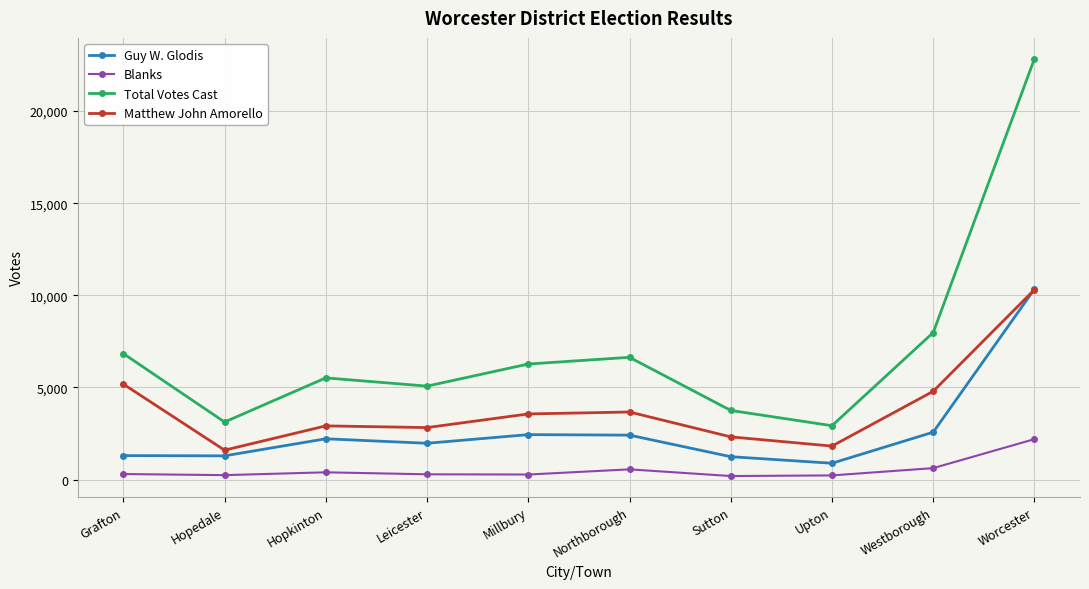

True or false: Blanks has a value of 223 at Upton.

True